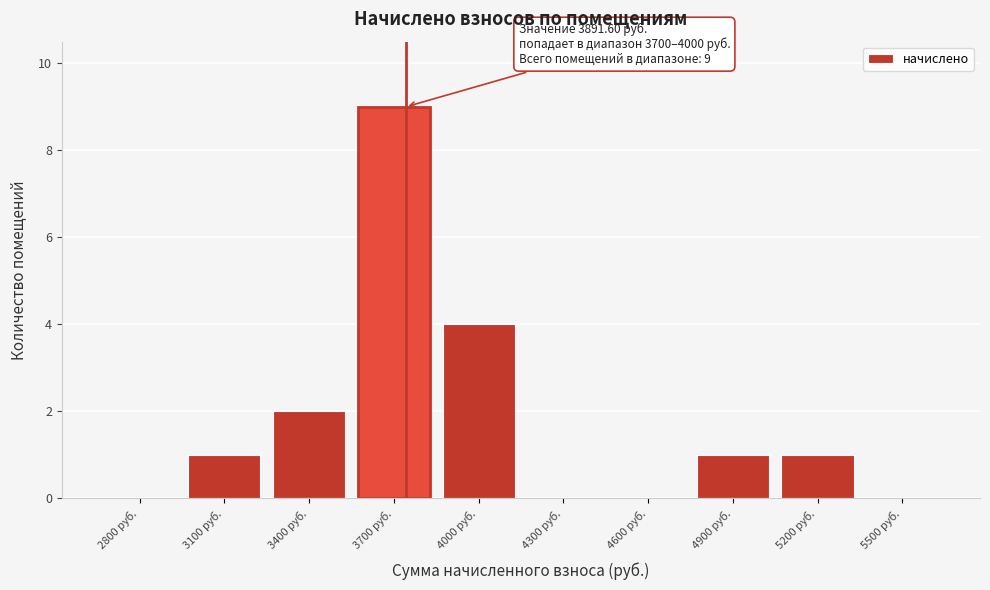

Reading left to right, what are all the values shown in this chart?

2800 руб.=0	3100 руб.=1	3400 руб.=2	3700 руб.=9	4000 руб.=4	4300 руб.=0	4600 руб.=0	4900 руб.=1	5200 руб.=1	5500 руб.=0